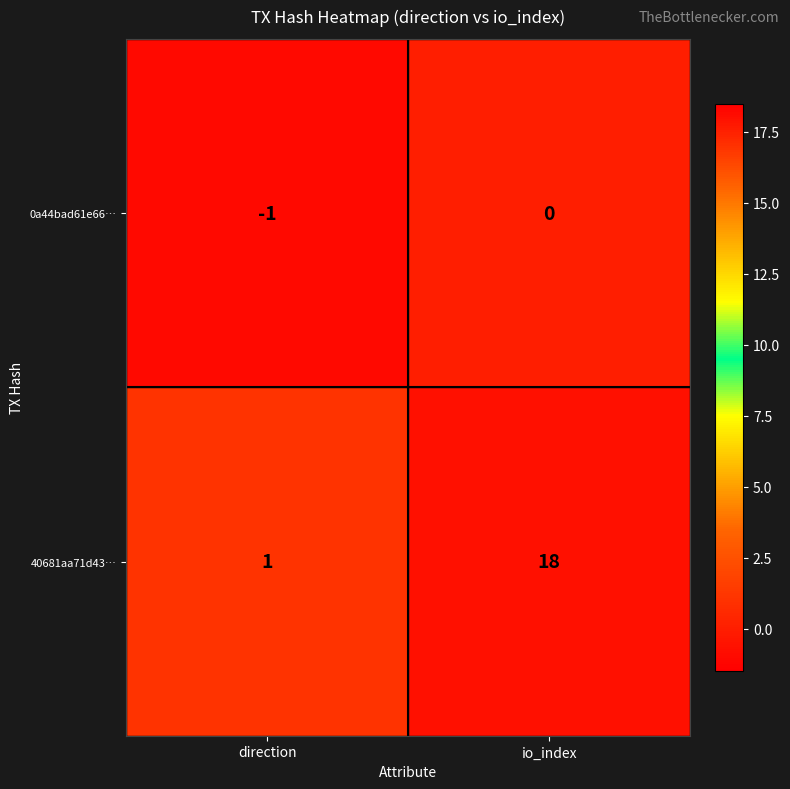

The value of 40681aa71d43… at direction is 1. True or false?

True